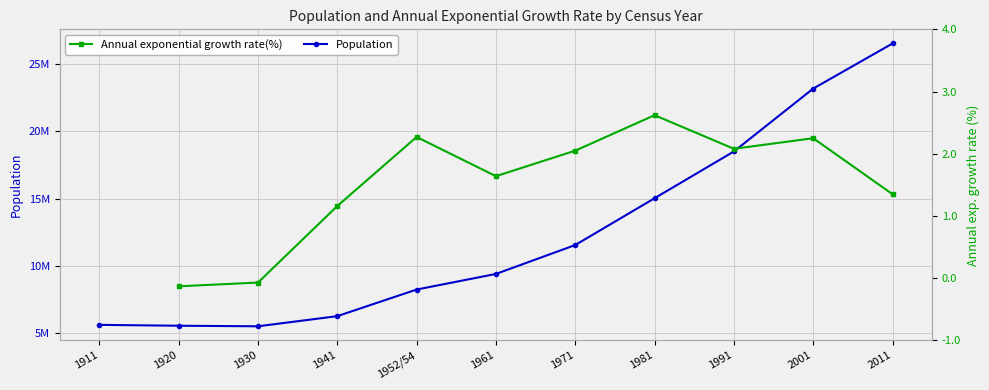

The Annual exponential growth rate(%) series shows 1.4 at 2011. True or false?

True